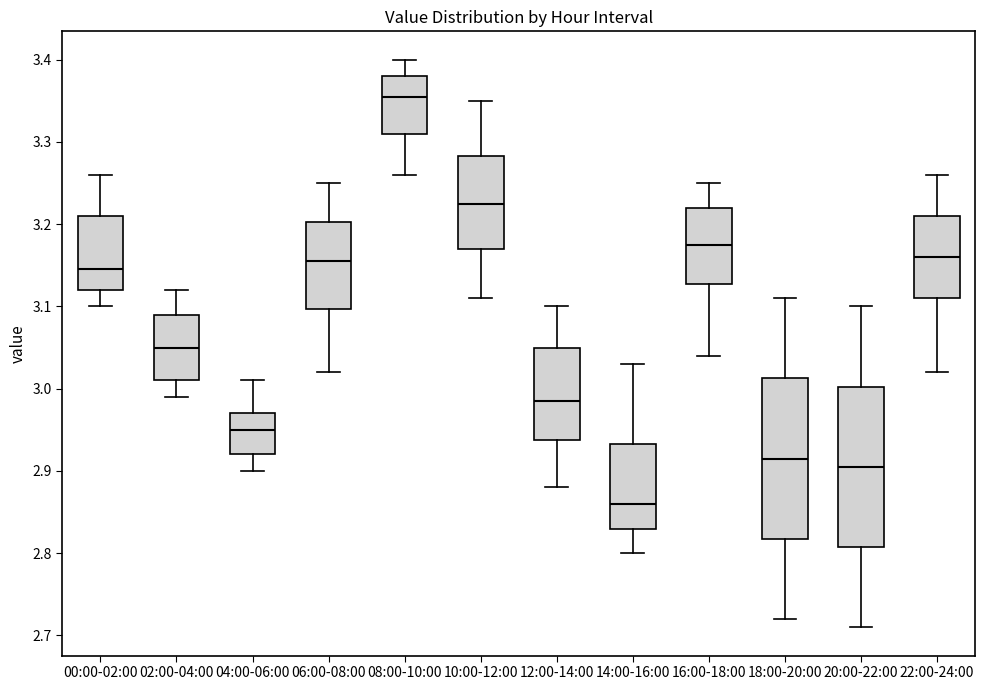

Reading left to right, transcribe this box plot: for each box, give where its median line is, the range the box spans, and where its two whiskers end, as read against the y-axis. The values are not printed on the chart, so give them approximately, as read against the axis.

00:00-02:00: median 3.15, box 3.12 to 3.21, whiskers 3.10 to 3.26
02:00-04:00: median 3.05, box 3.01 to 3.09, whiskers 2.99 to 3.12
04:00-06:00: median 2.95, box 2.92 to 2.97, whiskers 2.90 to 3.01
06:00-08:00: median 3.16, box 3.10 to 3.20, whiskers 3.02 to 3.25
08:00-10:00: median 3.36, box 3.31 to 3.38, whiskers 3.26 to 3.40
10:00-12:00: median 3.23, box 3.17 to 3.28, whiskers 3.11 to 3.35
12:00-14:00: median 2.99, box 2.94 to 3.05, whiskers 2.88 to 3.10
14:00-16:00: median 2.86, box 2.83 to 2.93, whiskers 2.80 to 3.03
16:00-18:00: median 3.18, box 3.13 to 3.22, whiskers 3.04 to 3.25
18:00-20:00: median 2.92, box 2.82 to 3.01, whiskers 2.72 to 3.11
20:00-22:00: median 2.91, box 2.81 to 3.00, whiskers 2.71 to 3.10
22:00-24:00: median 3.16, box 3.11 to 3.21, whiskers 3.02 to 3.26